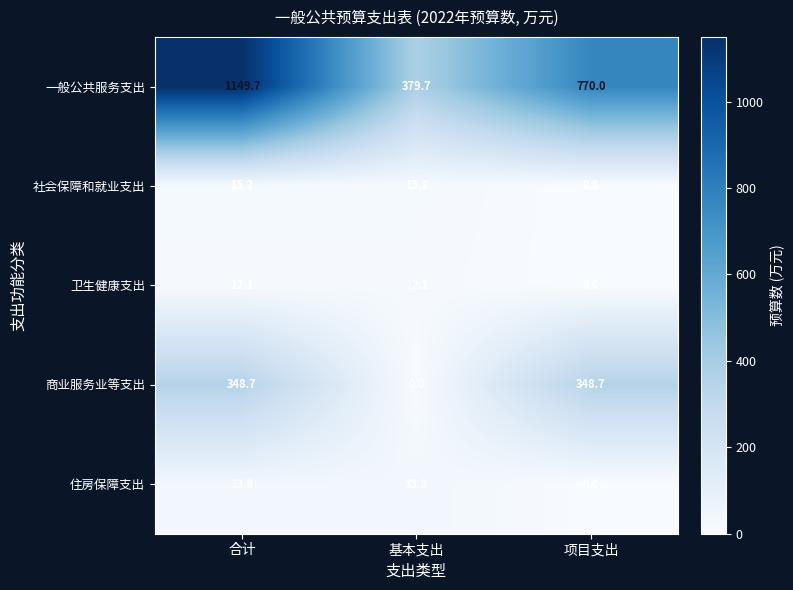

Is it true that 社会保障和就业支出 equals 15.2 at 合计?

True